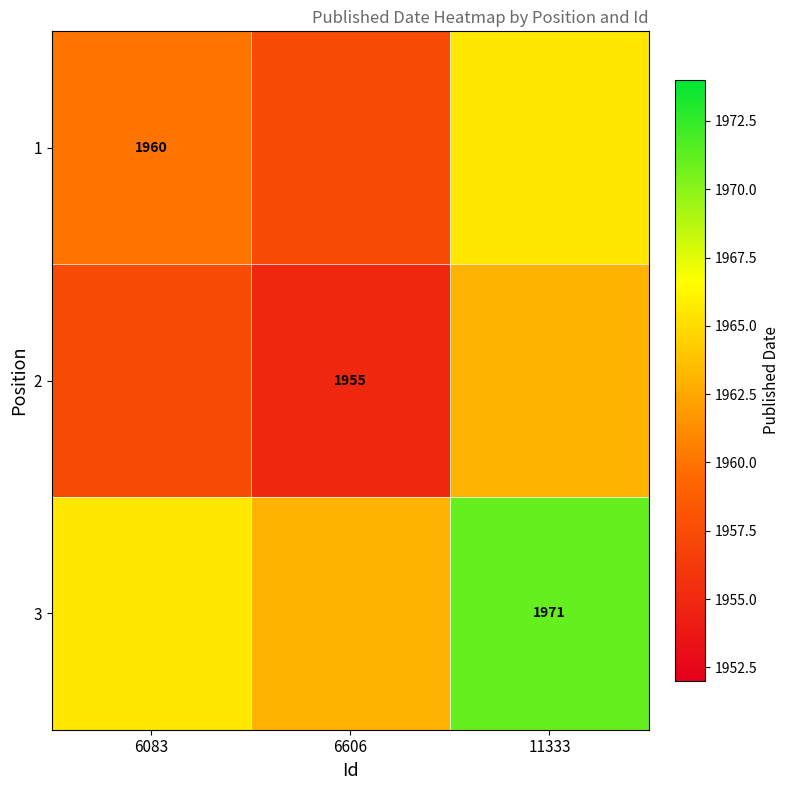

What is the lowest value of the 3 series?

1963.0